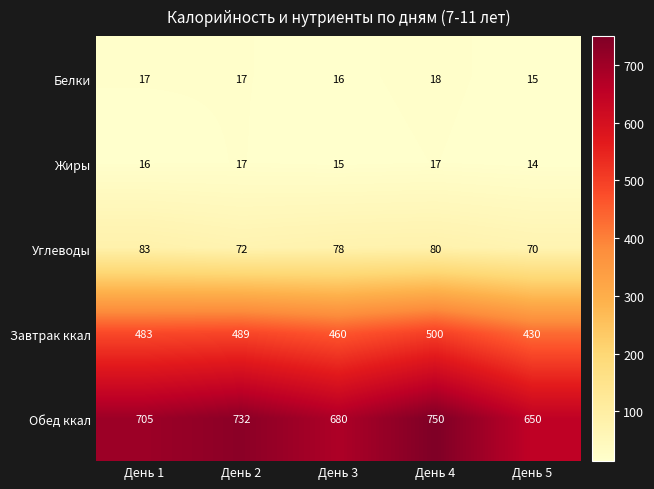

At which category is the sum across all series the highest?

День 4